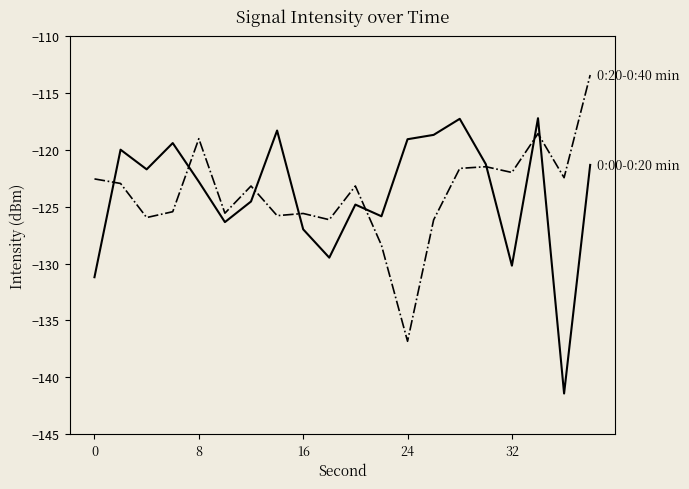

What is the maximum value shown in the chart?

-113.4